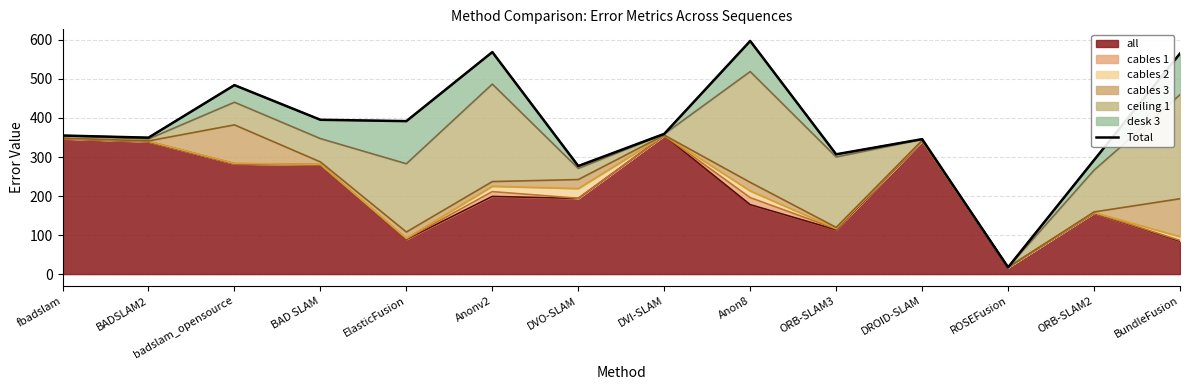

Where is the first local minimum?

BADSLAM2